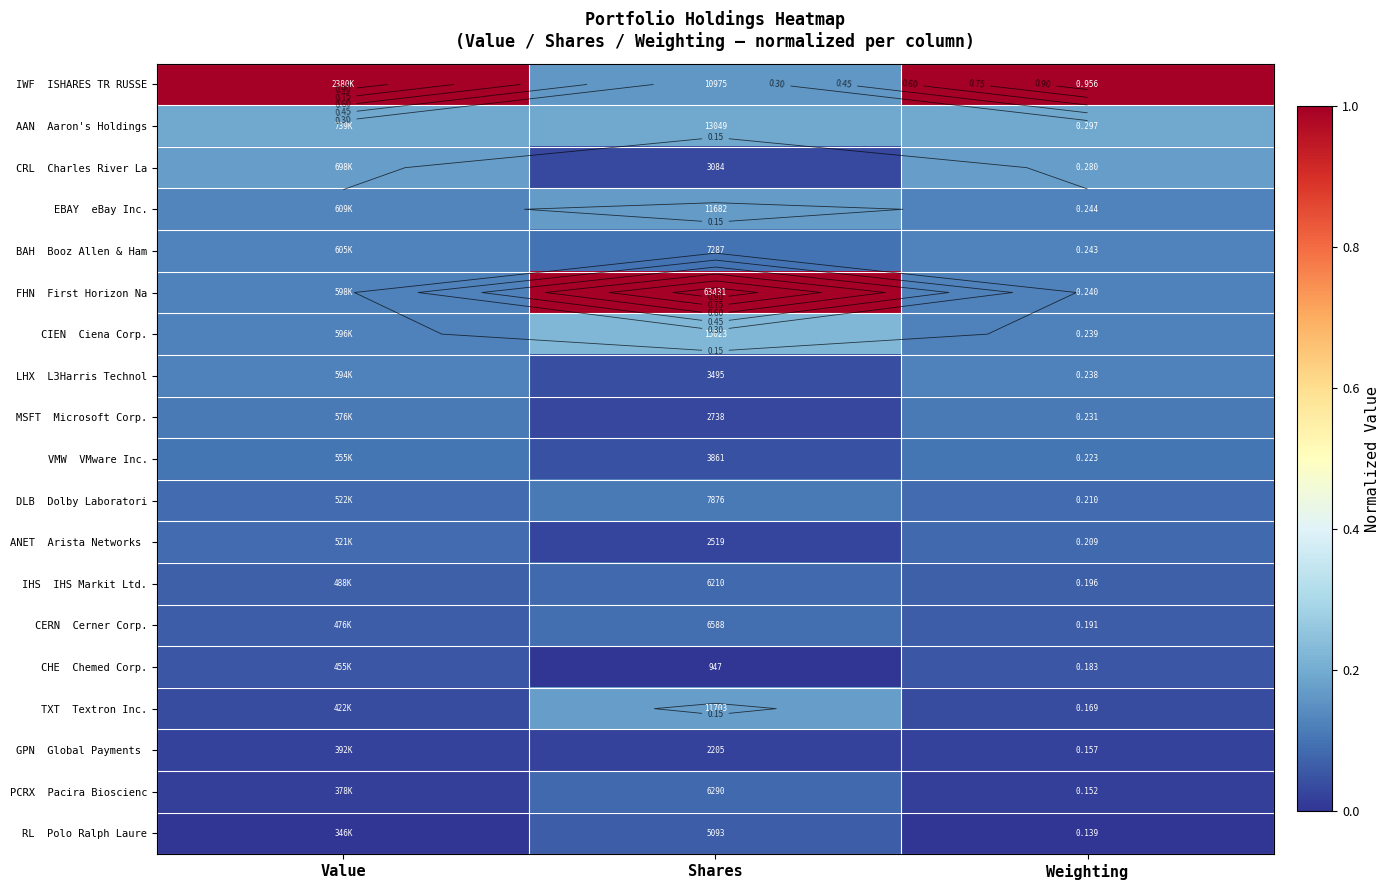

What is the total value across all series at Value?

2.6